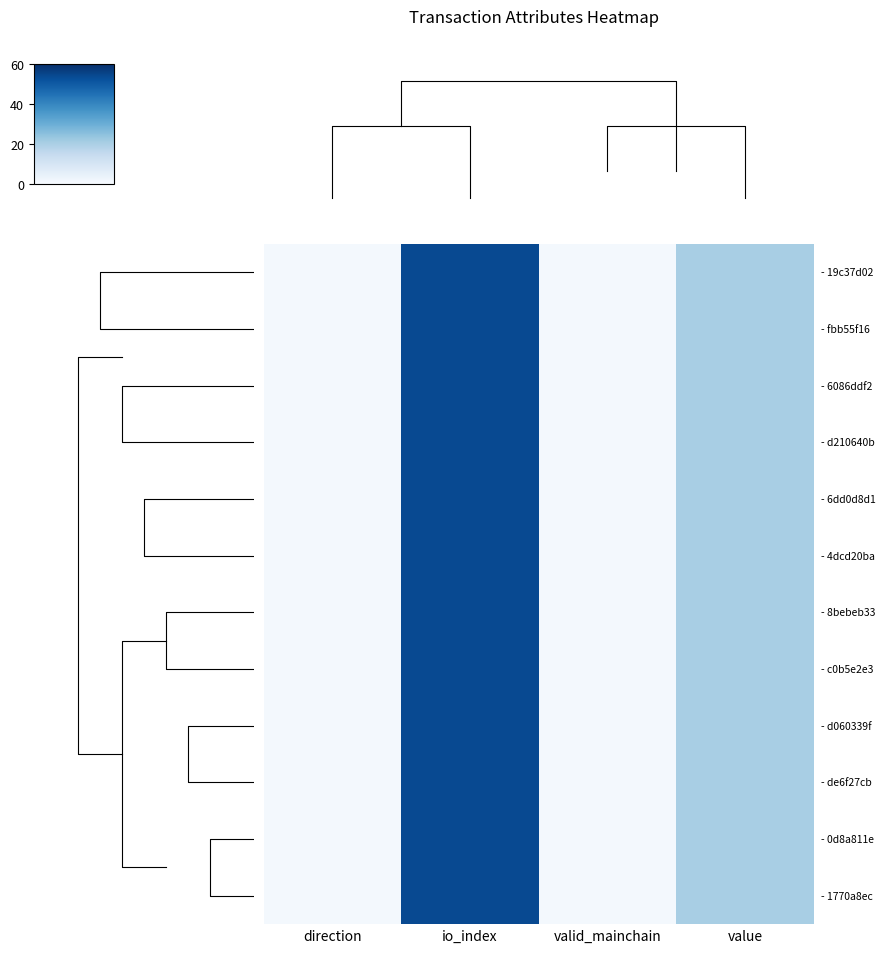

How many series are shown in this chart?

12